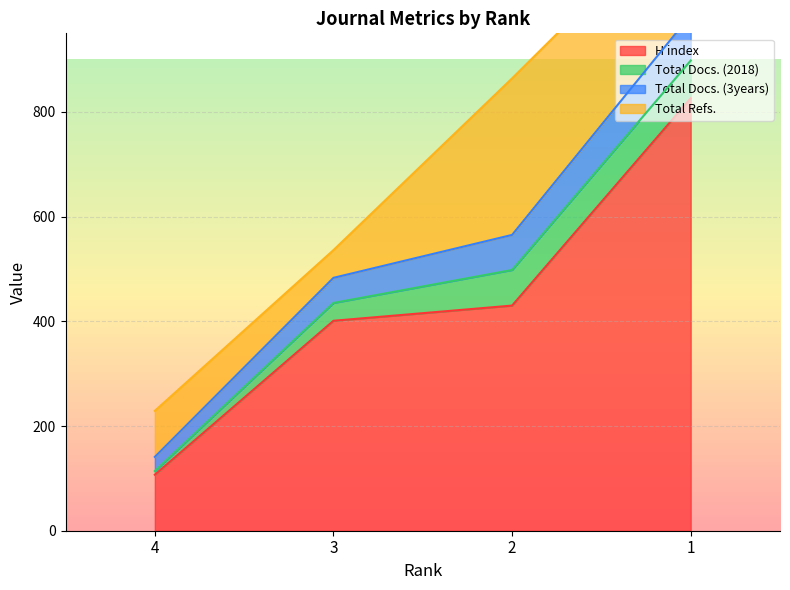

Read the H index value at 4.

107